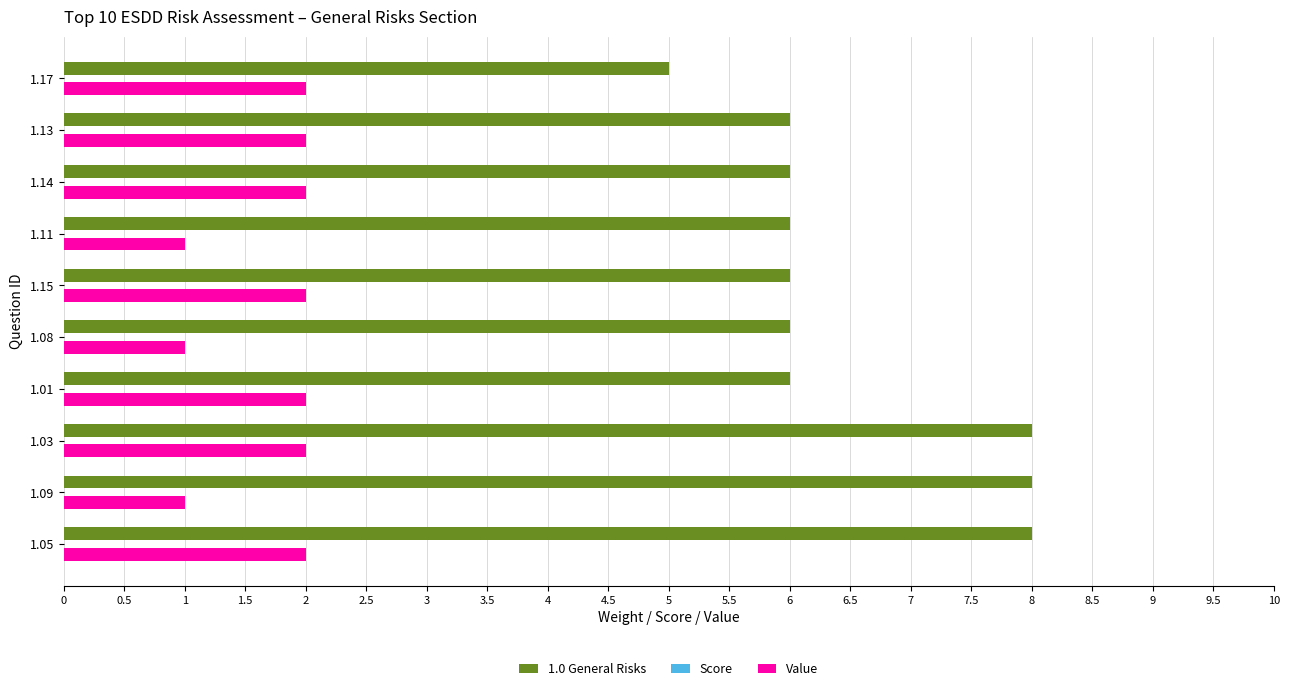

Which series has the largest range (max minus min)?

1.0 General Risks